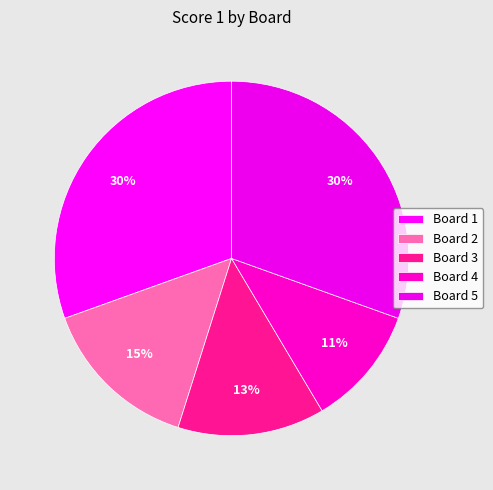

To the nearest percent, what is the average slice percentage?

20%